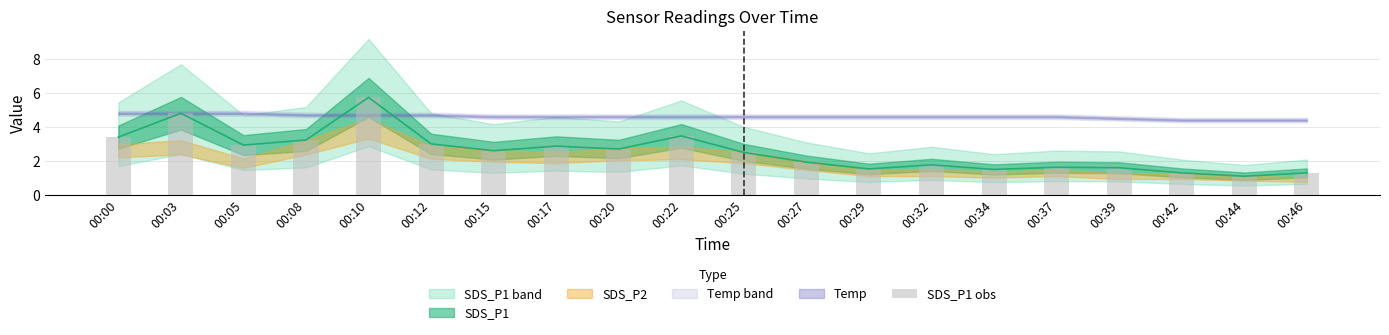

What is the change in value from 00:20 to 00:42?

-1.4